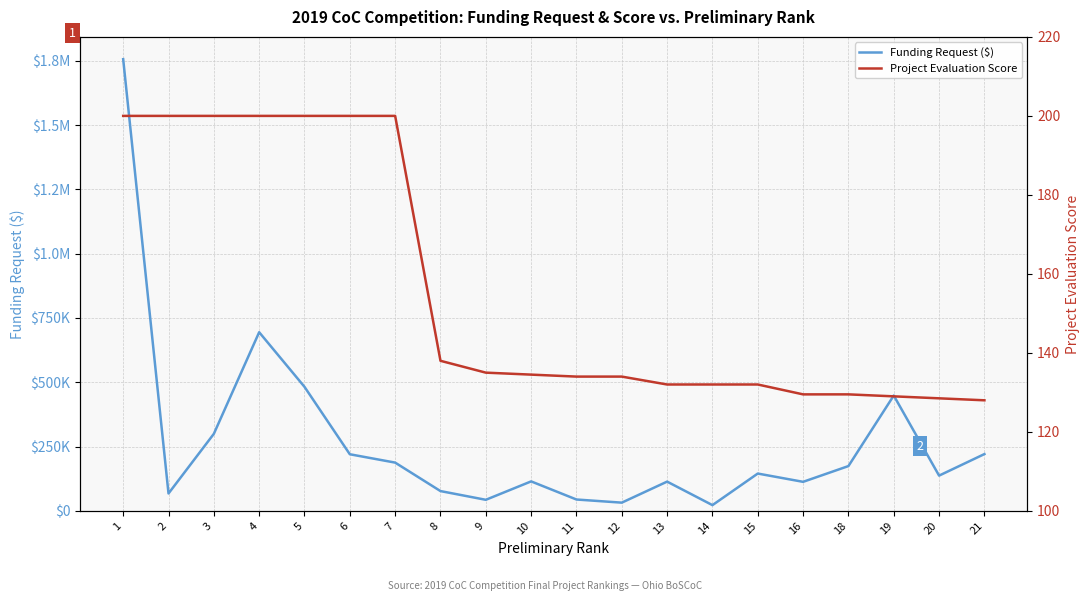

What is the average value of the Project Evaluation Score series?

155.8